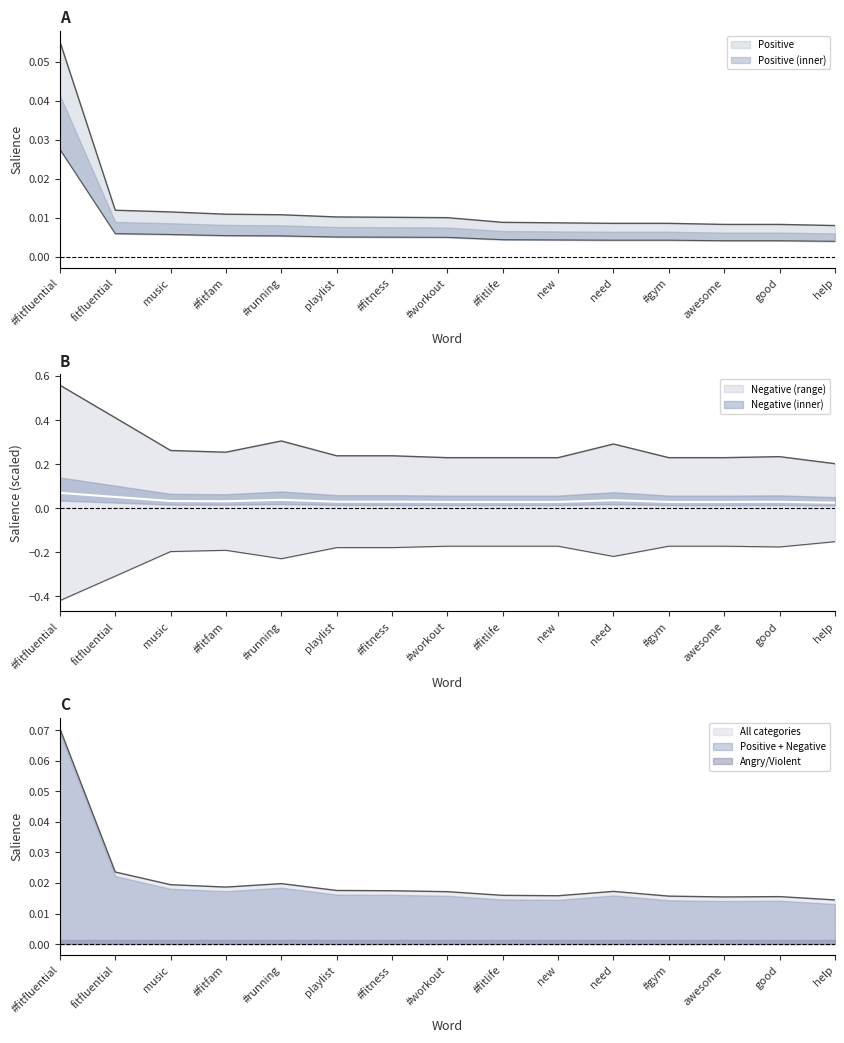

Between #fitfluential and fitfluential, which series saw the biggest shift?

Negative